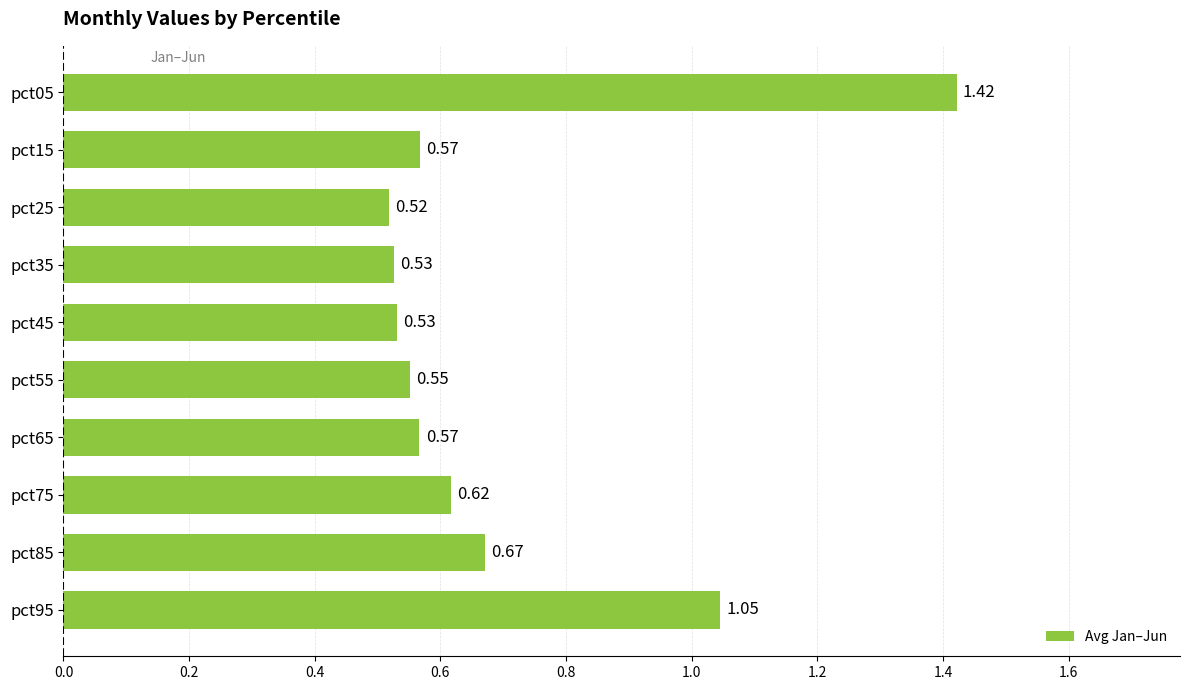

Which has a higher value, pct25 or pct55?

pct55